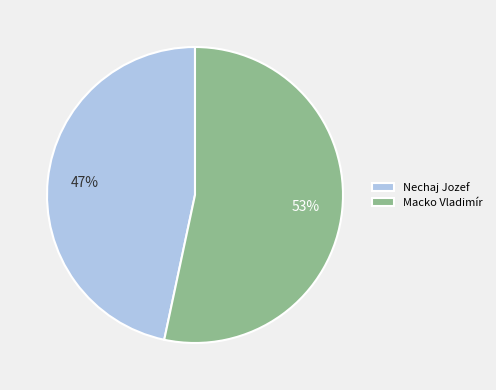

Combined, do Macko Vladimír and Nechaj Jozef account for over 50%?

Yes